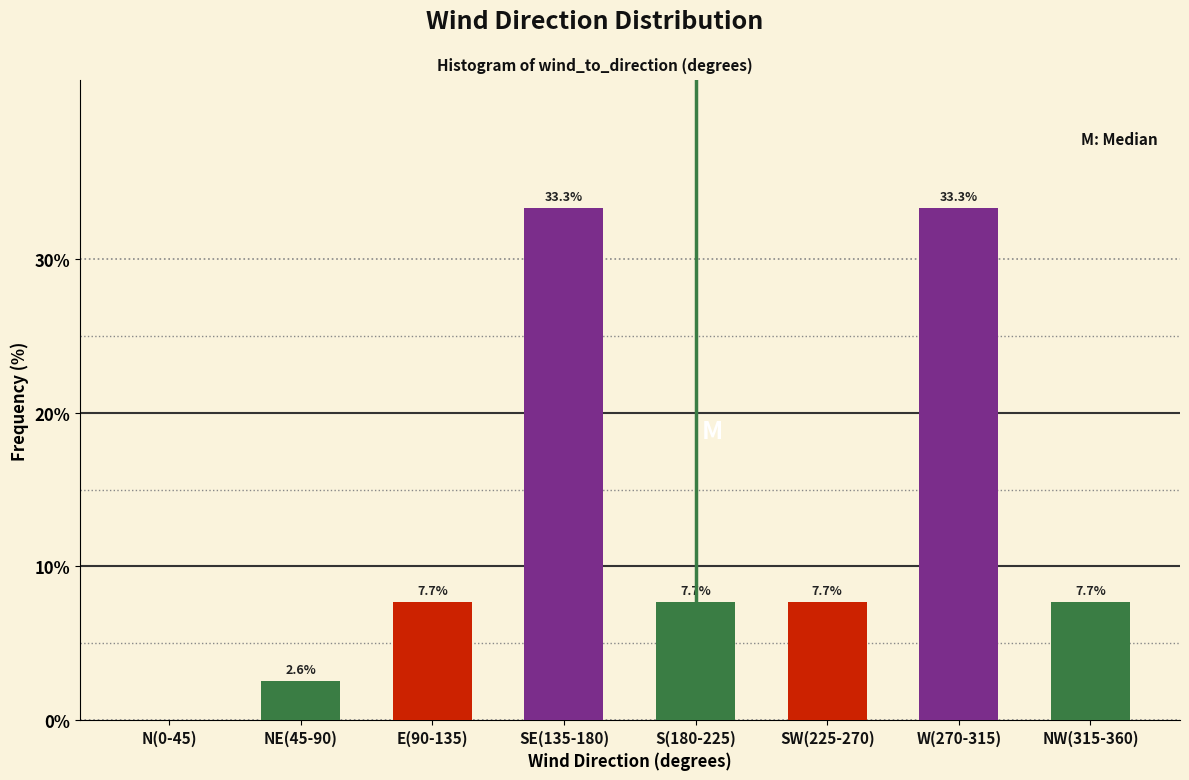

Reading left to right, extract all data points from this chart.

N(0-45)=0.0	NE(45-90)=2.6	E(90-135)=7.7	SE(135-180)=33.3	S(180-225)=7.7	SW(225-270)=7.7	W(270-315)=33.3	NW(315-360)=7.7